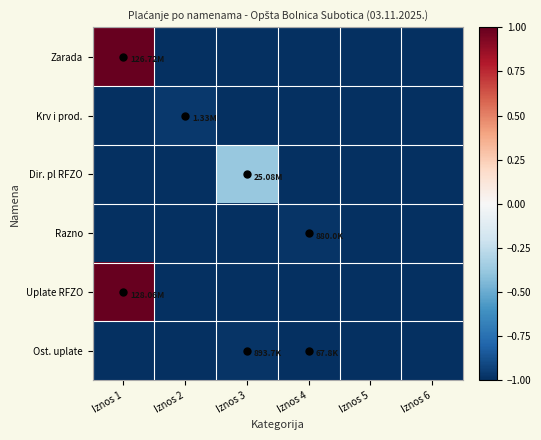

Reading left to right, what are all the values shown in this chart?

Zarada: Iznos 1=2.1	Iznos 2=-1.0	Iznos 3=-1.0	Iznos 4=-1.0	Iznos 5=-1.0	Iznos 6=-1.0
Krv i prod.: Iznos 1=-1.0	Iznos 2=-1.0	Iznos 3=-1.0	Iznos 4=-1.0	Iznos 5=-1.0	Iznos 6=-1.0
Dir. pl RFZO: Iznos 1=-1.0	Iznos 2=-1.0	Iznos 3=-0.4	Iznos 4=-1.0	Iznos 5=-1.0	Iznos 6=-1.0
Razno: Iznos 1=-1.0	Iznos 2=-1.0	Iznos 3=-1.0	Iznos 4=-1.0	Iznos 5=-1.0	Iznos 6=-1.0
Uplate RFZO: Iznos 1=2.2	Iznos 2=-1.0	Iznos 3=-1.0	Iznos 4=-1.0	Iznos 5=-1.0	Iznos 6=-1.0
Ost. uplate: Iznos 1=-1.0	Iznos 2=-1.0	Iznos 3=-1.0	Iznos 4=-1.0	Iznos 5=-1.0	Iznos 6=-1.0